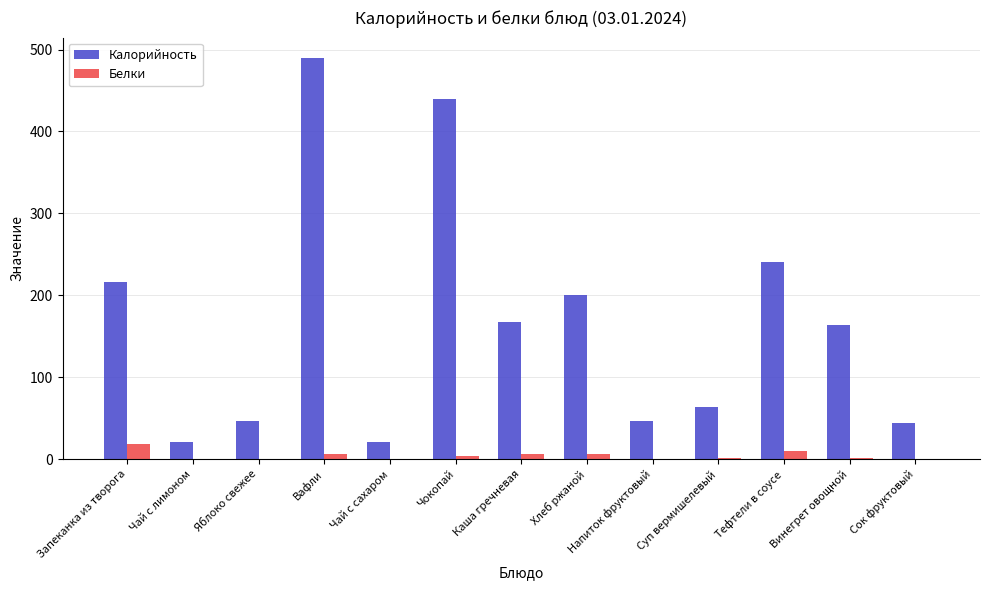

What is the highest value of the Белки series?

19